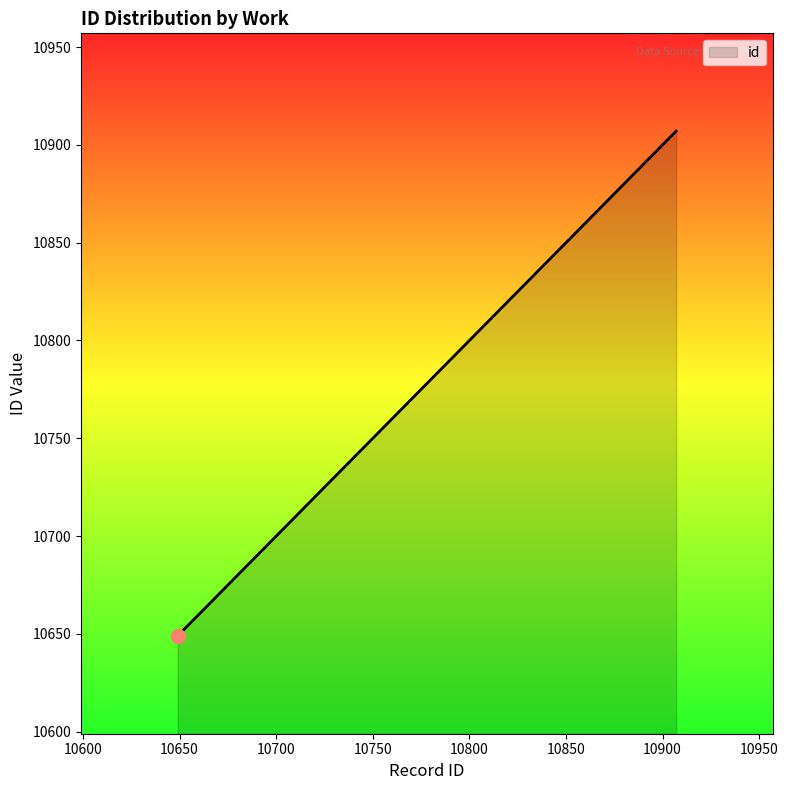

What is the smallest value displayed?

10649